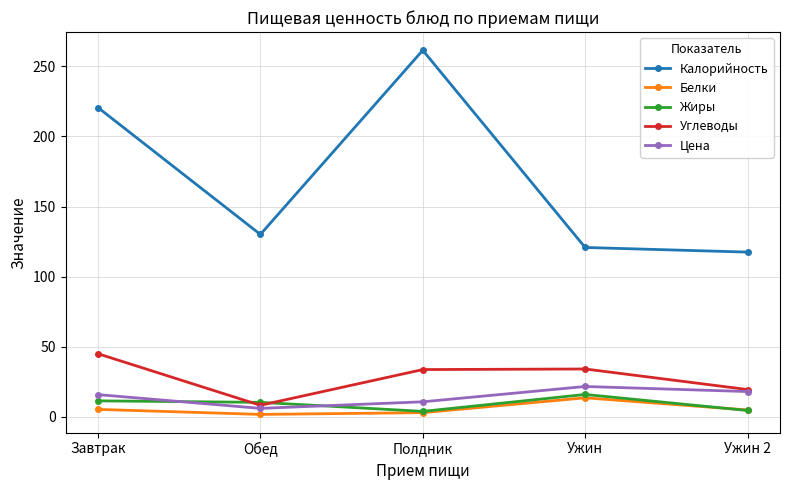

Which series changed the most between Обед and Полдник?

Калорийность